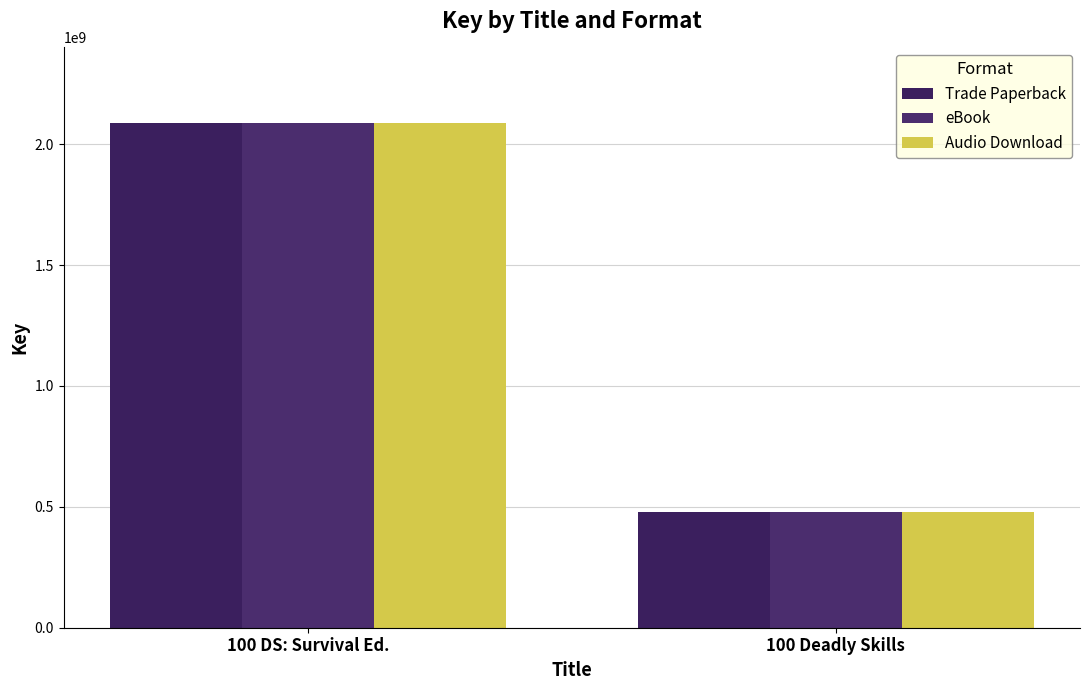

What is the value of the Trade Paperback bar at the 2nd from the left?

478587435